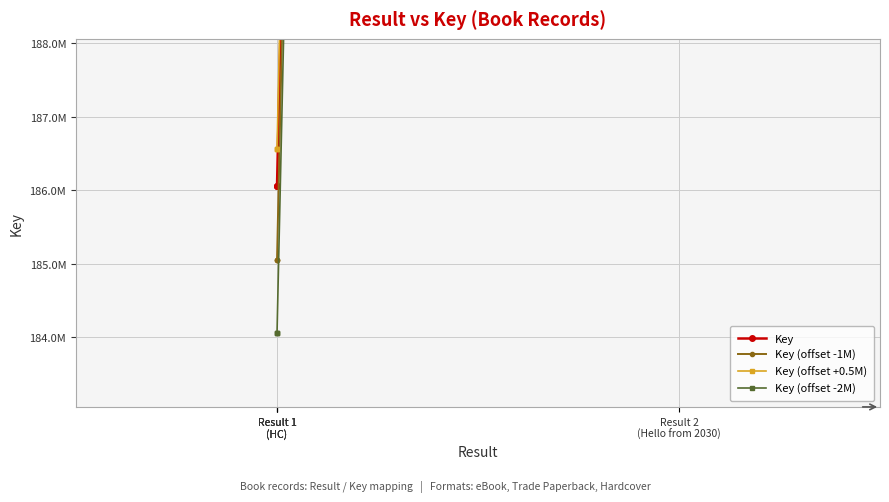

What is the label of the 2nd point from the right?

Result 1
(HC)